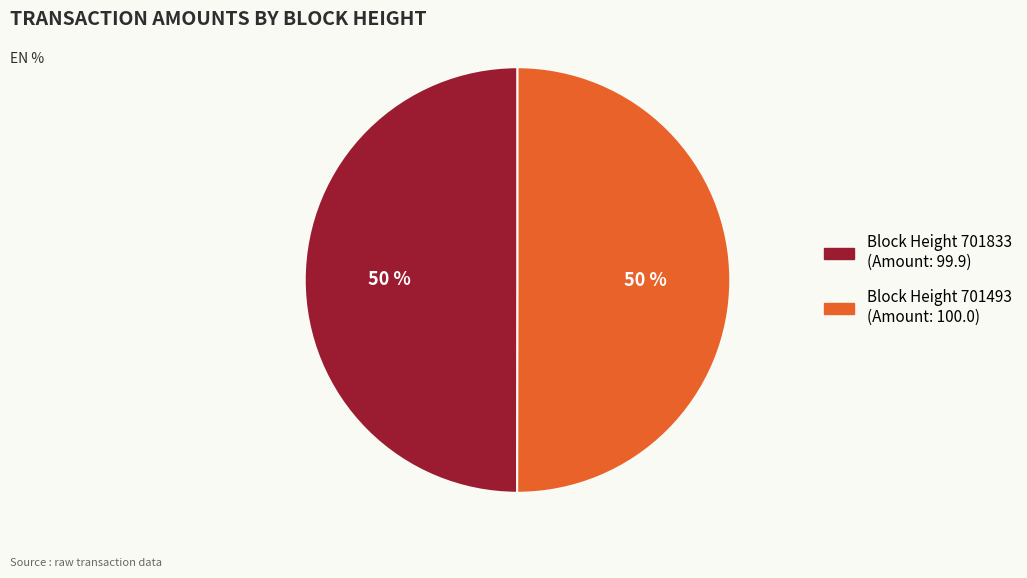

To the nearest percent, what is the average slice percentage?

50%